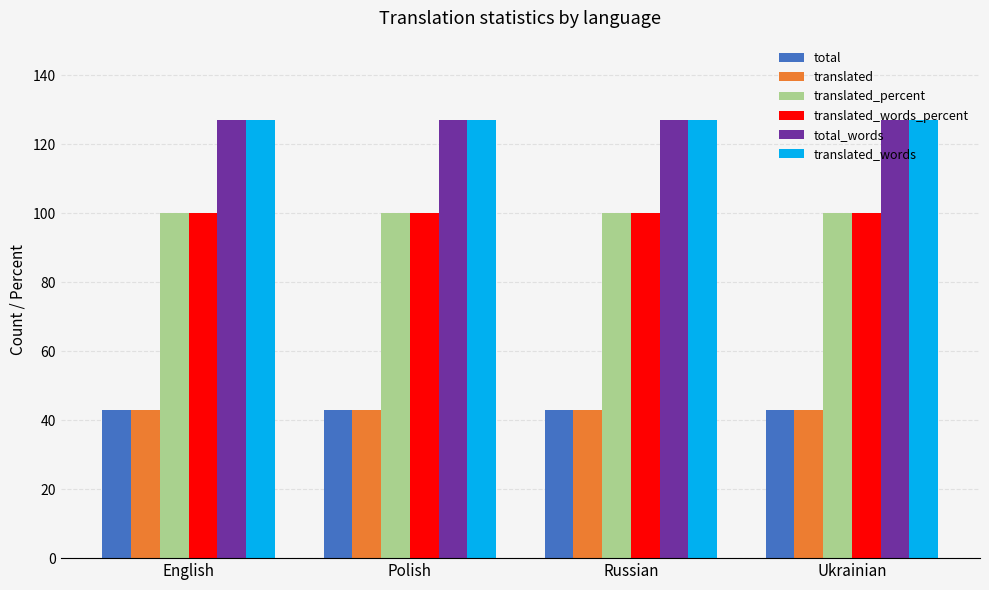

How many groups of bars are there?

4